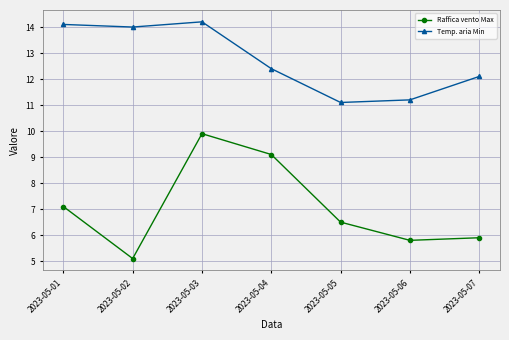

True or false: Raffica vento Max has more than 2 points higher than both neighbors.

False